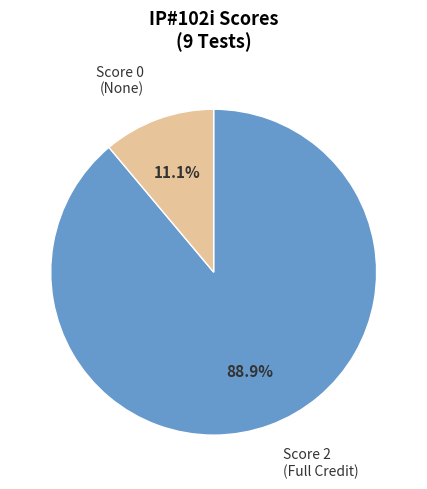

Which has a higher value, Score 0 (None) or Score 2 (Full Credit)?

Score 2 (Full Credit)